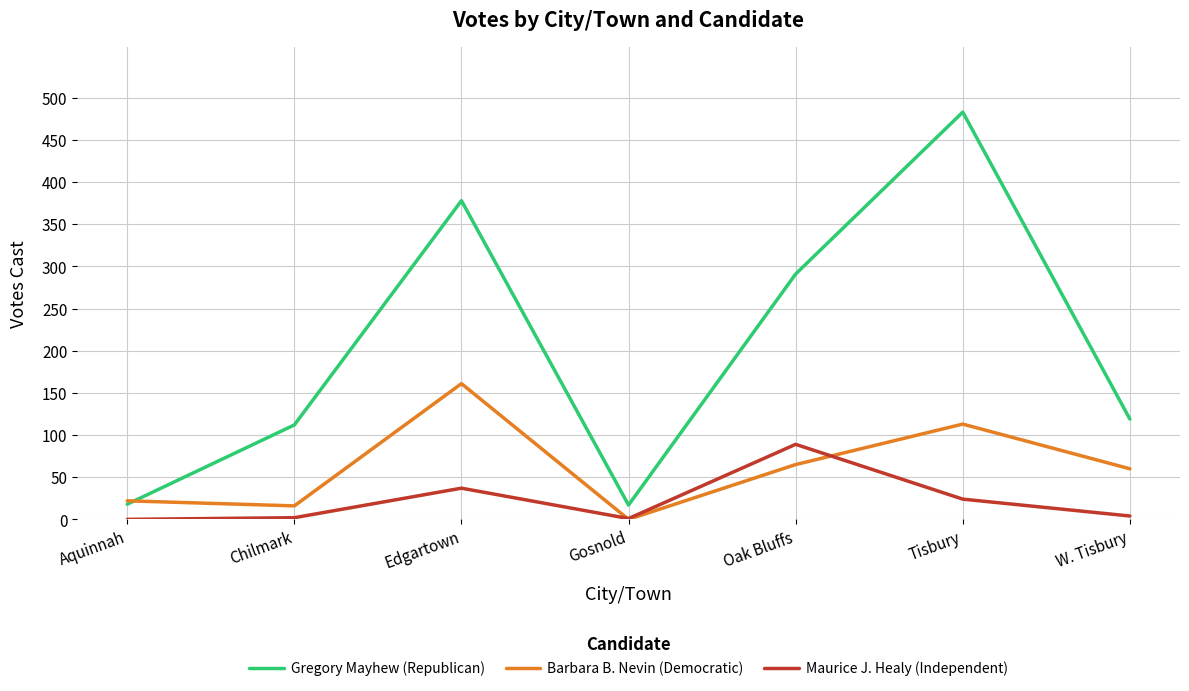

How many interior local peaks does the Gregory Mayhew (Republican) series have?

2